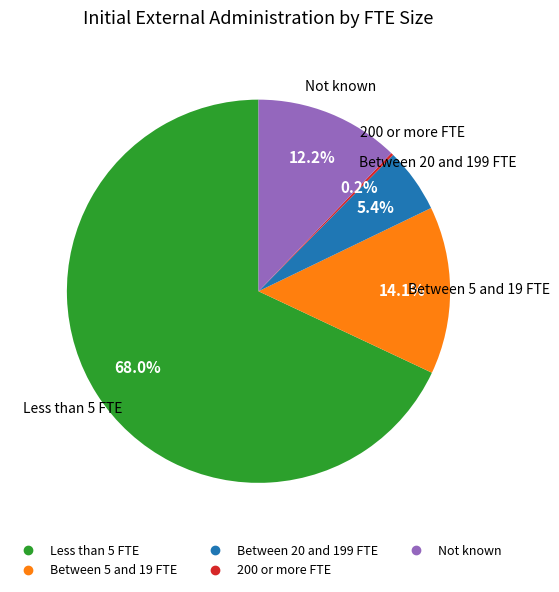

Does any single category account for the majority?

Yes